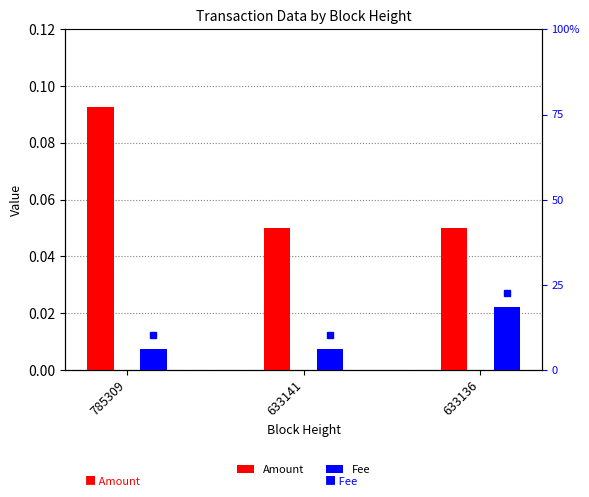

True or false: Amount has a value of 0.1 at 633136.

True